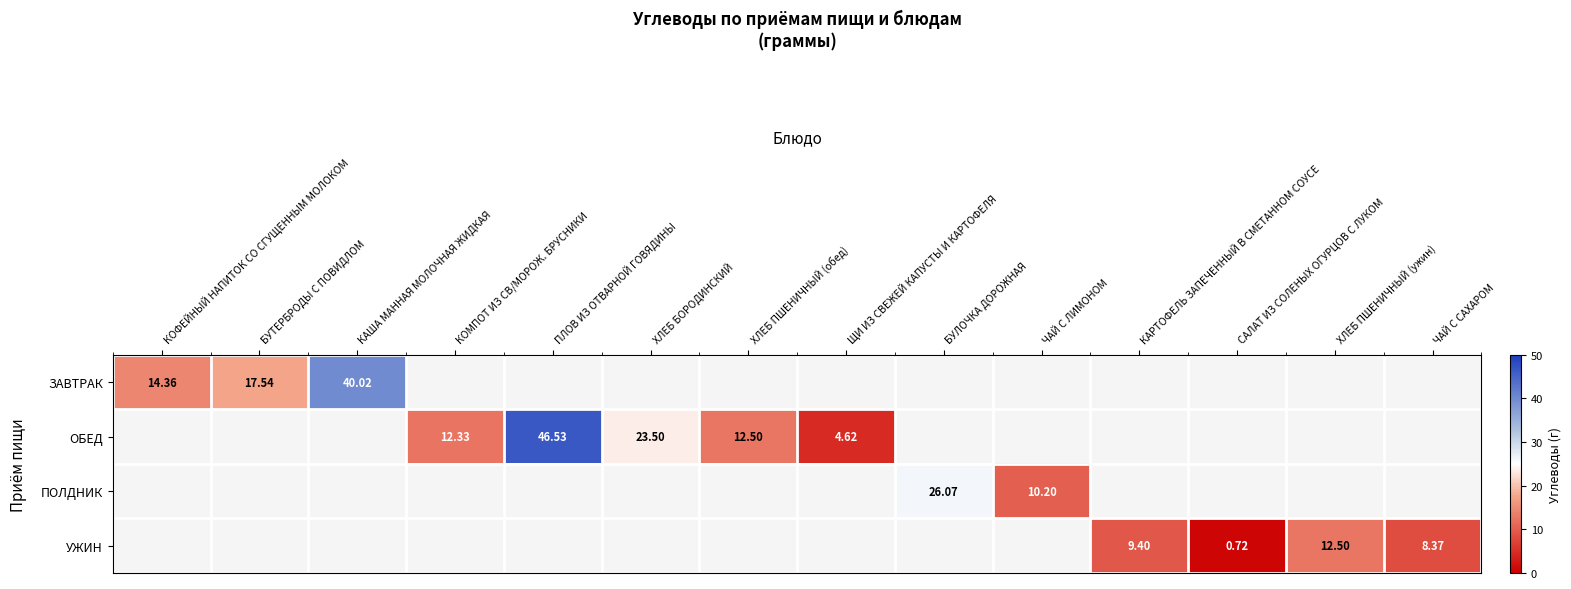

At which label does ЗАВТРАК reach its minimum?

КОФЕЙНЫЙ НАПИТОК СО СГУЩЕННЫМ МОЛОКОМ